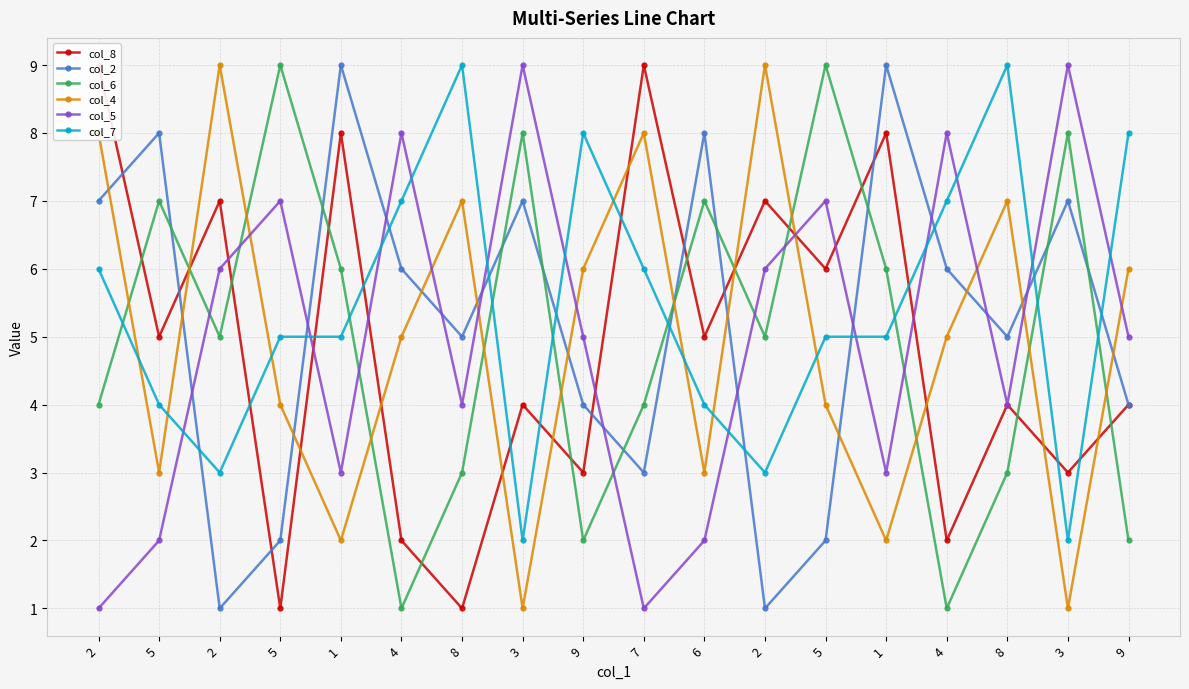

What is the smallest value displayed?

1